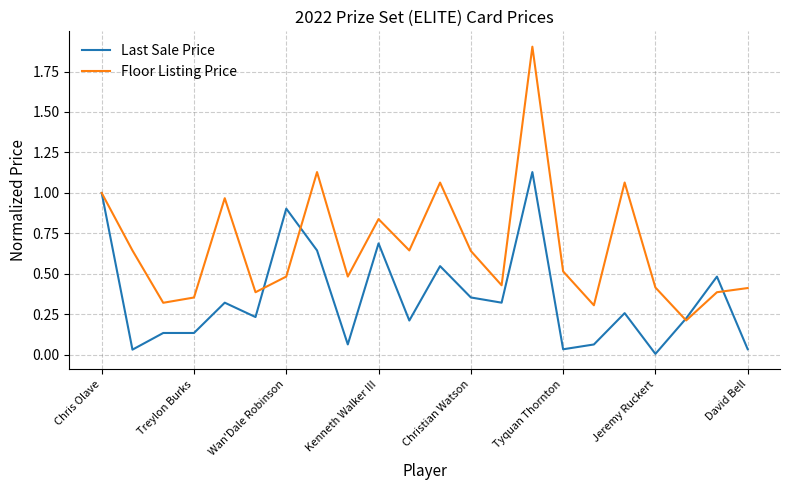

Which series has the largest total across all categories?

Floor Listing Price